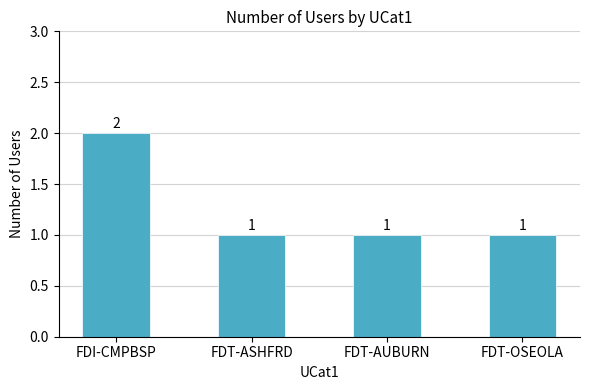

What is the label of the 1st bar from the right?

FDT-OSEOLA